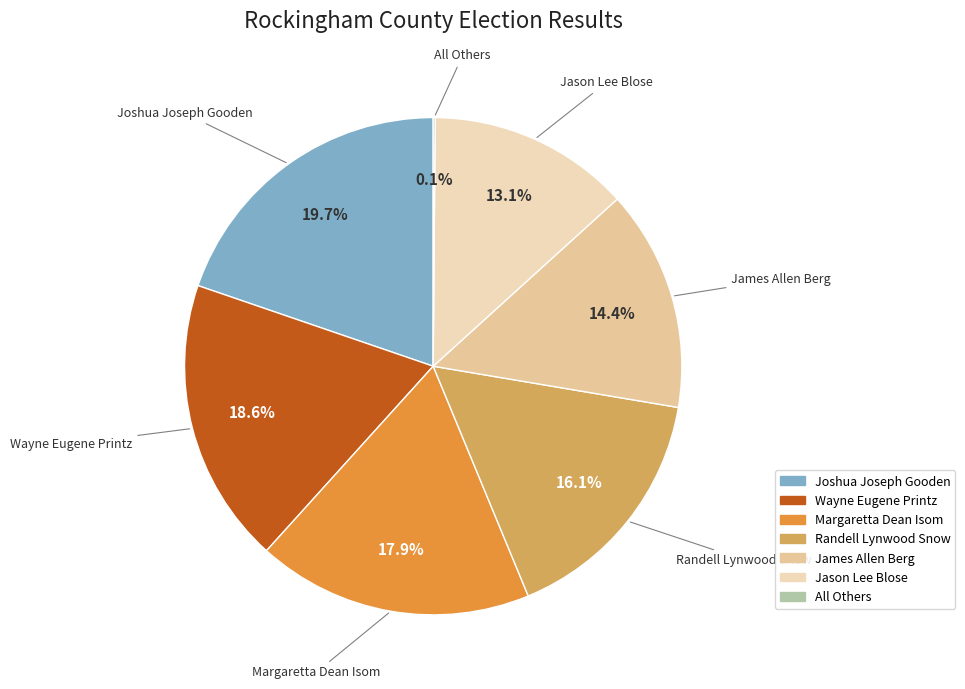

Is there a majority slice in this chart?

No